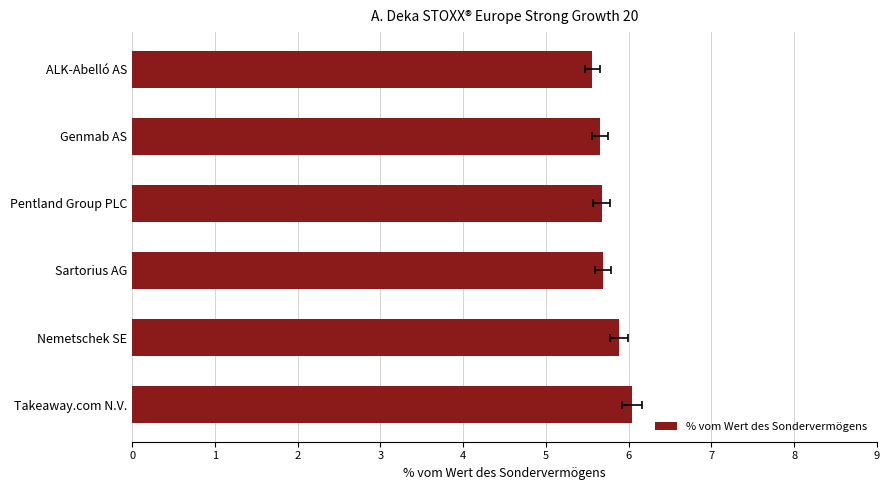

What is the average value?

5.7